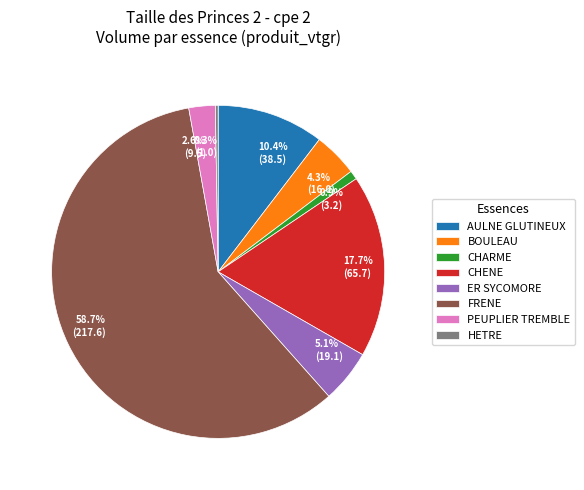

Does FRENE represent more than half of the total?

Yes